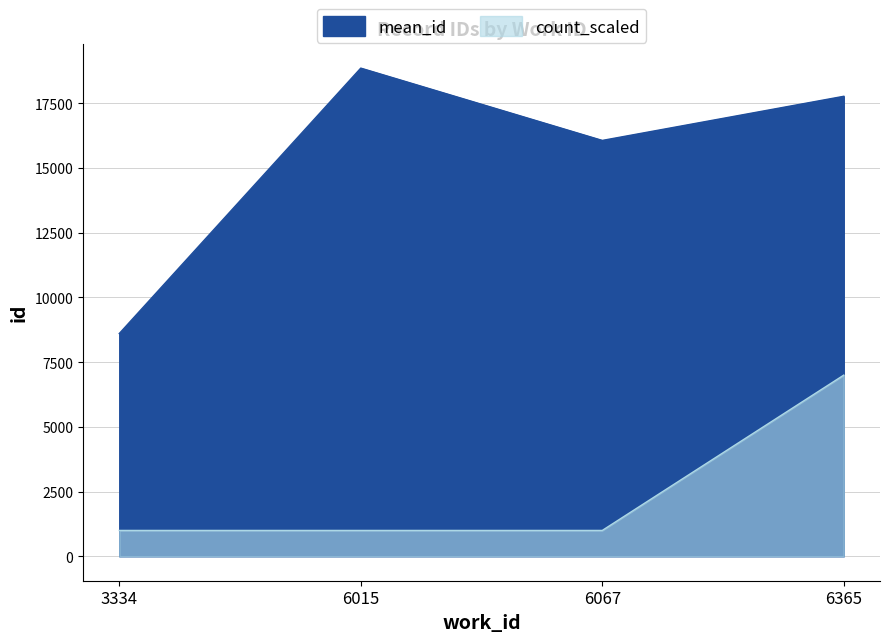

What is the label of the 1st point from the left?

3334